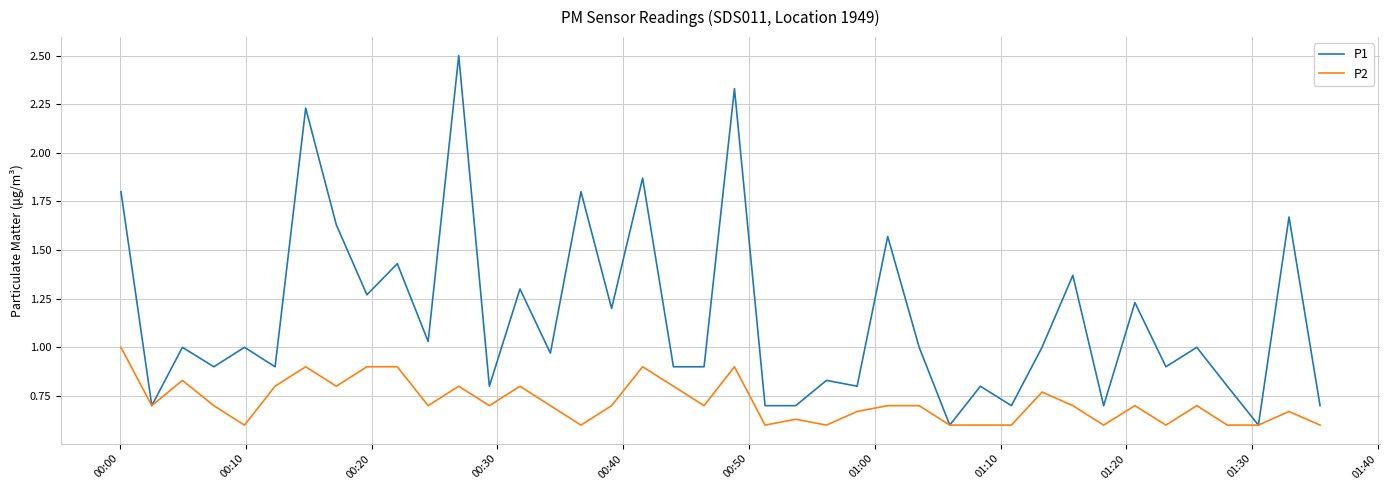

Which series has the largest total across all categories?

P1